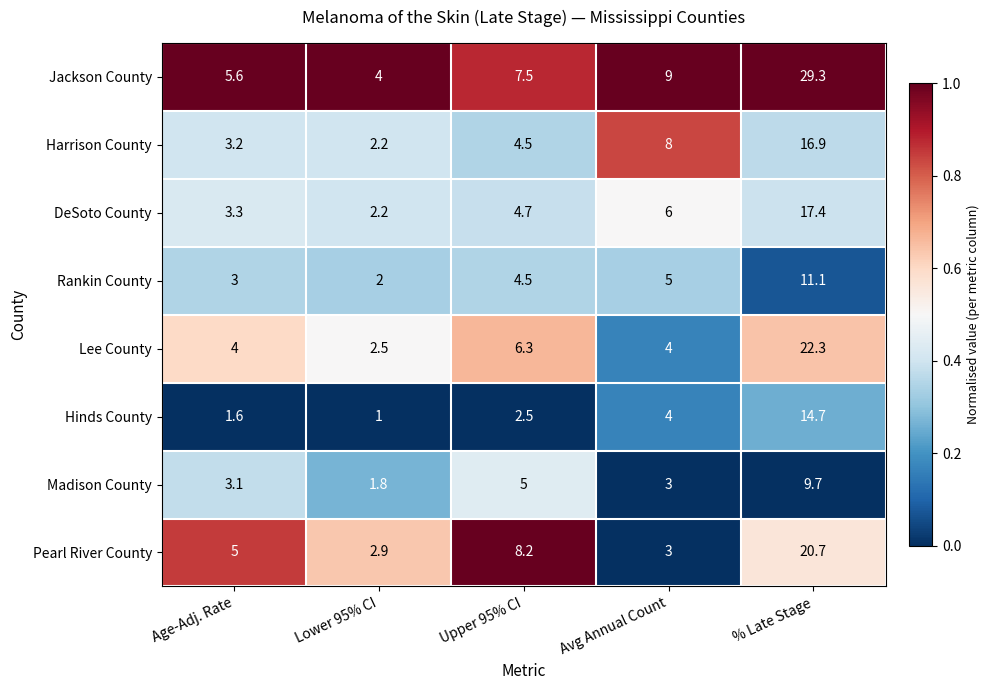

Read the Hinds County value at Upper 95% CI.

2.5